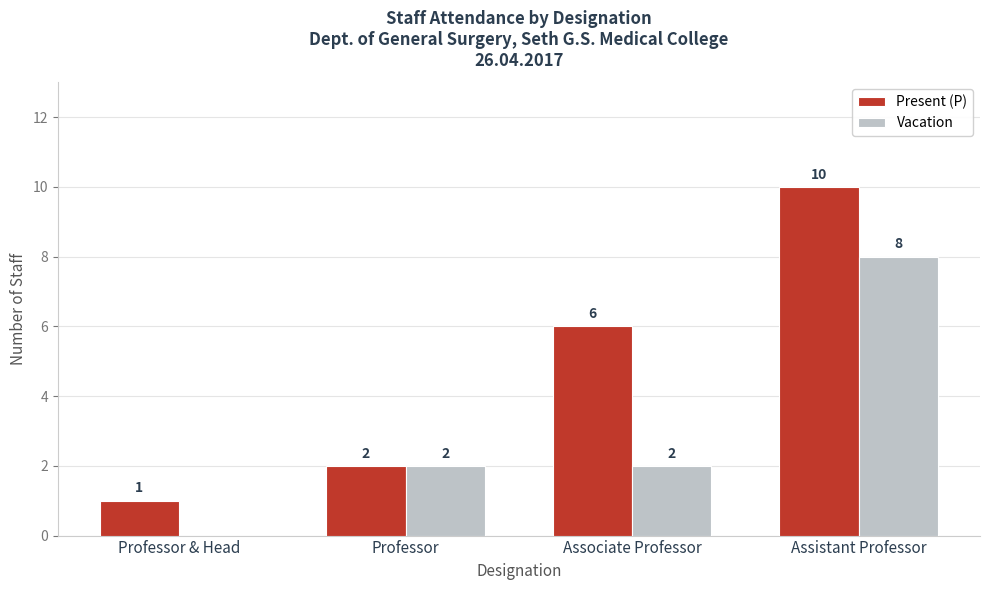

True or false: Vacation has a value of 8 at Assistant Professor.

True